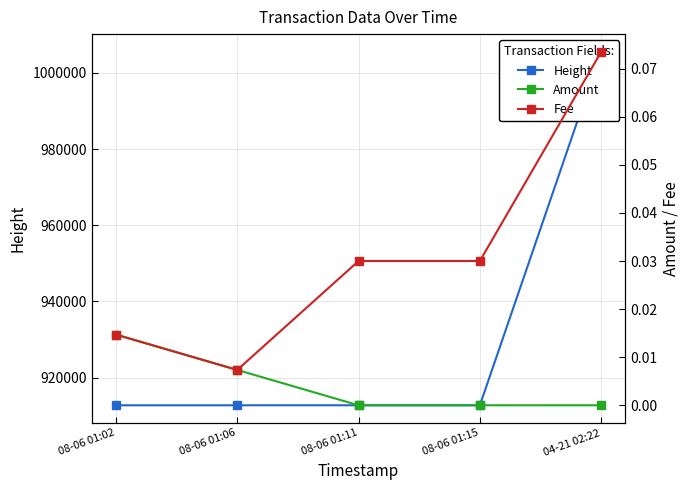

What is the difference between the Height values at 08-06 01:02 and 08-06 01:15?

3.0